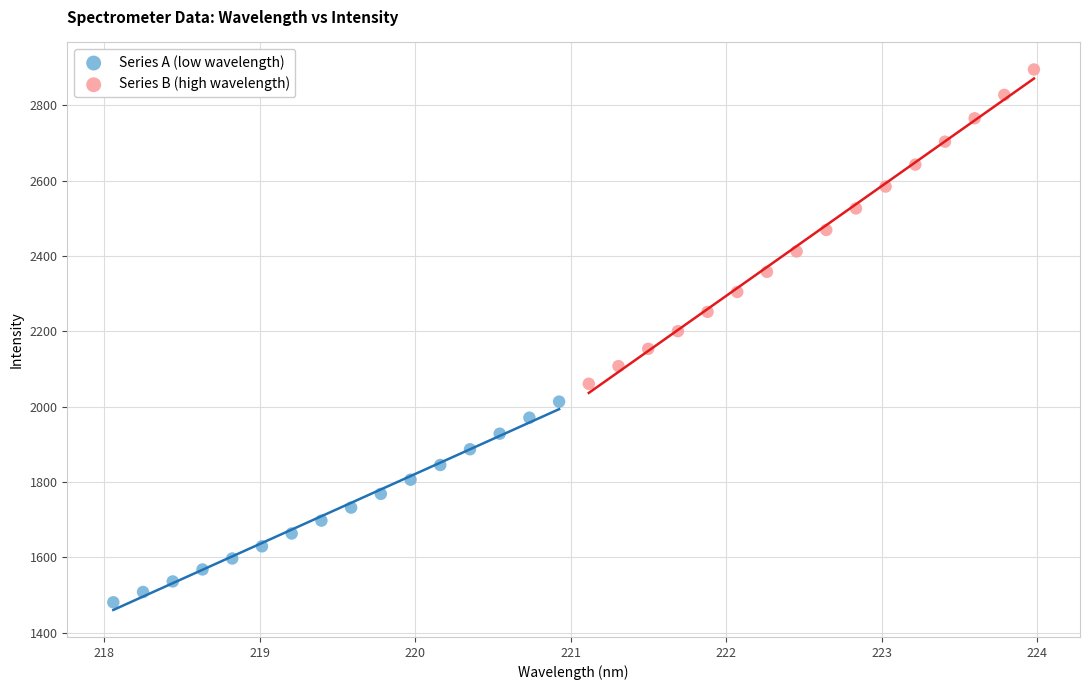

Which series contains the highest Y value?

Series B (high wavelength)